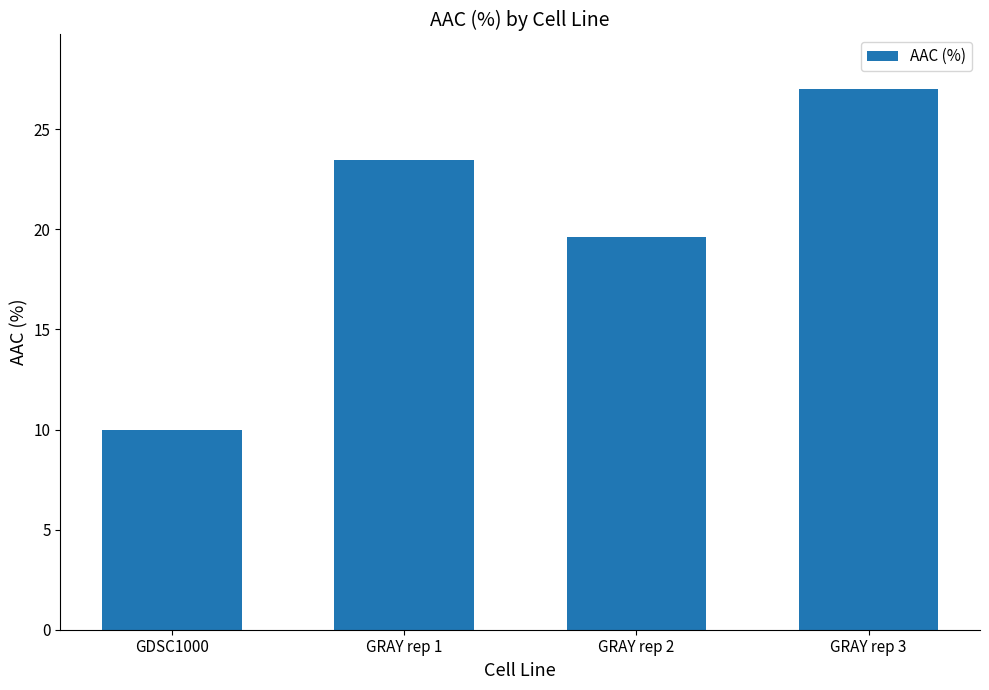

Reading right to left, transcribe all the data shown in this chart.

27.0	19.6	23.5	10.0